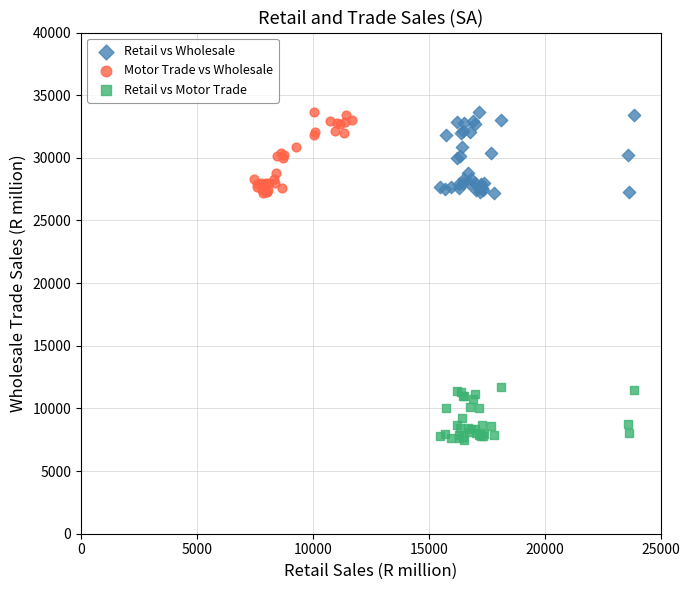

Which series reaches the minimum Y coordinate?

Retail vs Motor Trade